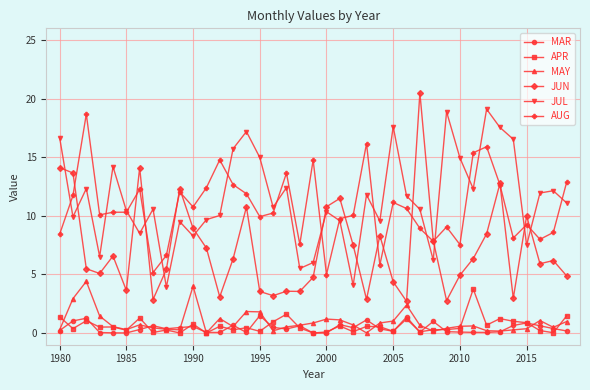

After their last crossing, which series has the higher values: MAR or MAY?

MAY